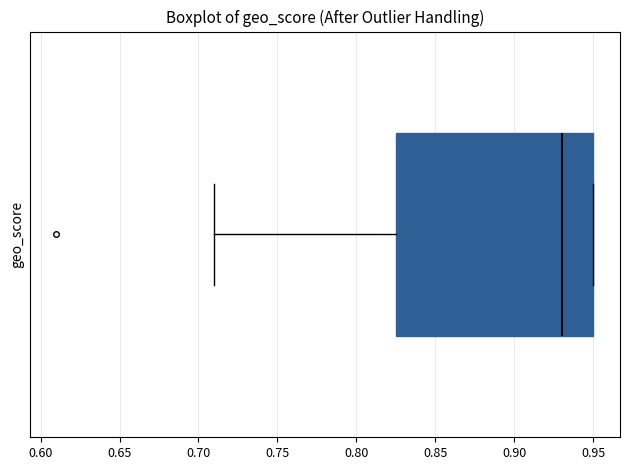

Where is the right edge of the box on the x-axis? The values are not printed on the chart, so give them approximately, as read against the axis.

0.950